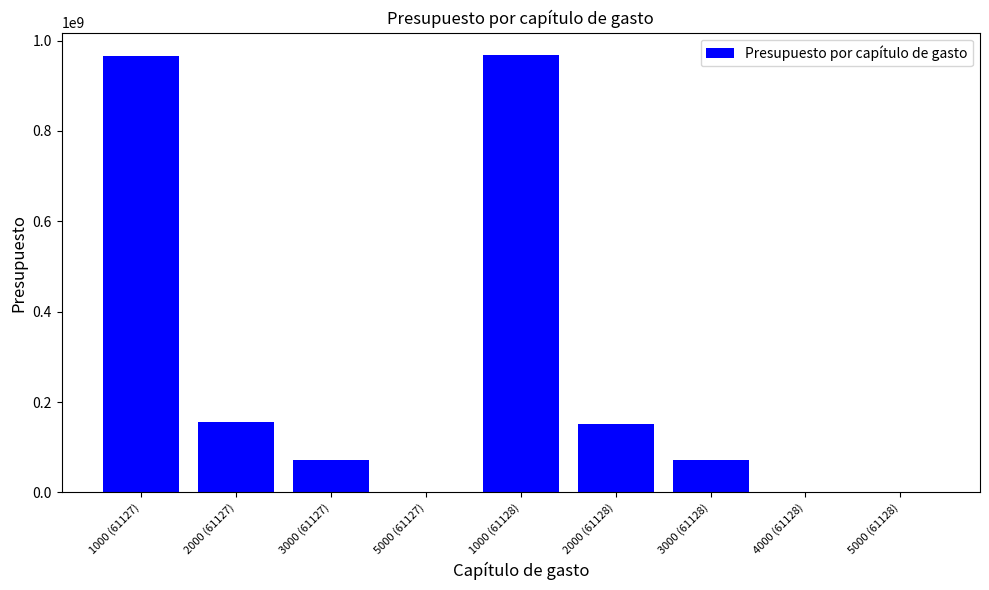

What is the maximum value shown in the chart?

968990325.6